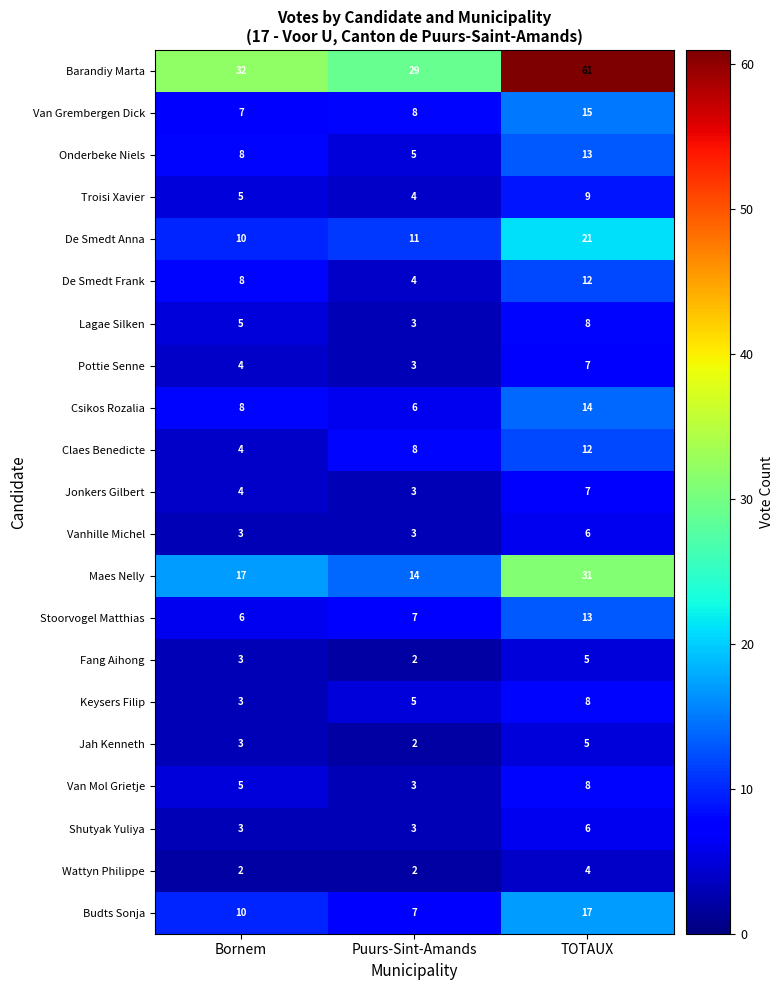

At which category is the sum across all series the highest?

TOTAUX